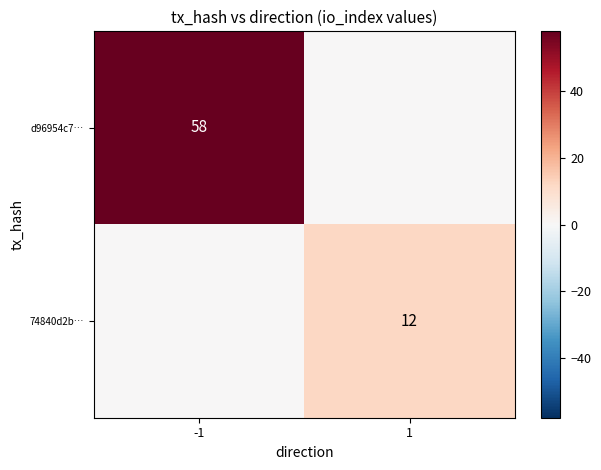

True or false: d96954c7… has a value of 104 at -1.

False